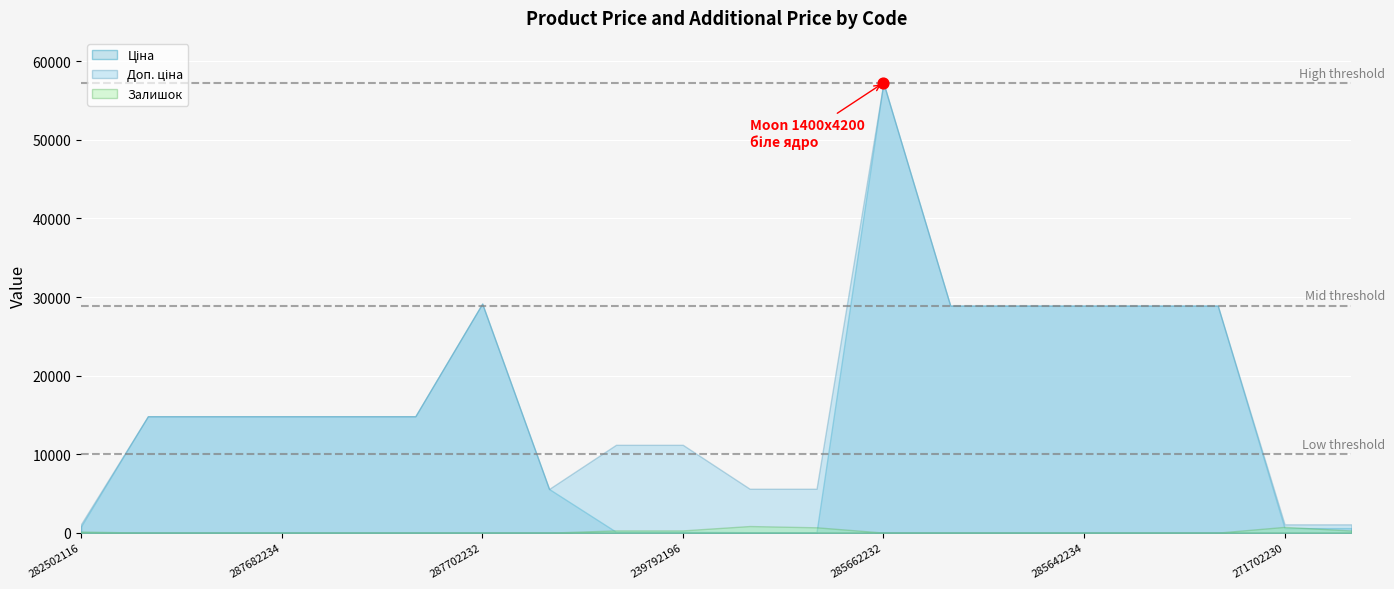

Which series contains the lowest Y value?

Залишок